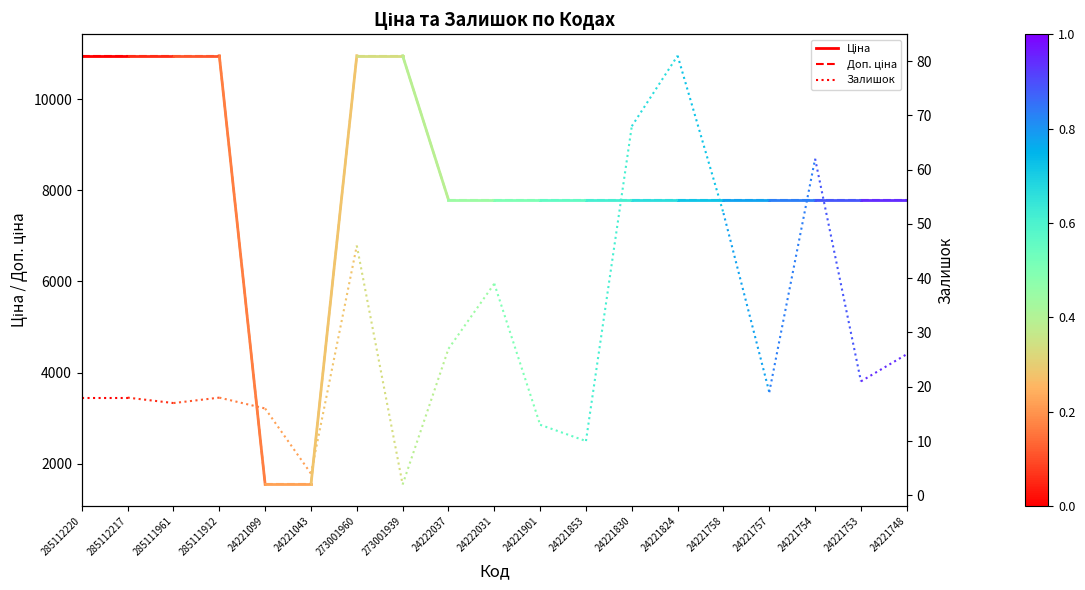

What is the average value of the Залишок series?

18.0